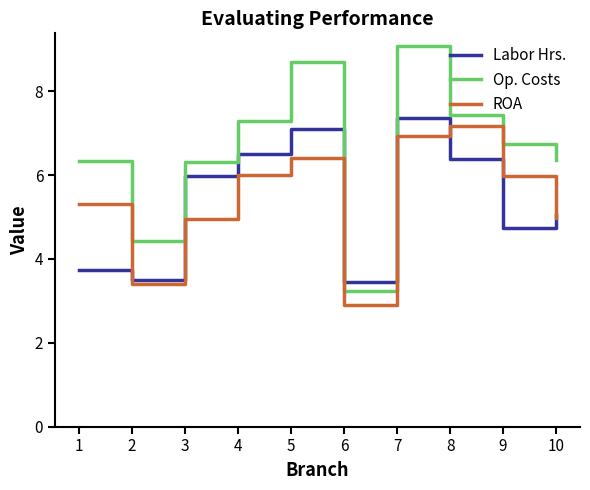

Does the chart have visible grid lines?

No